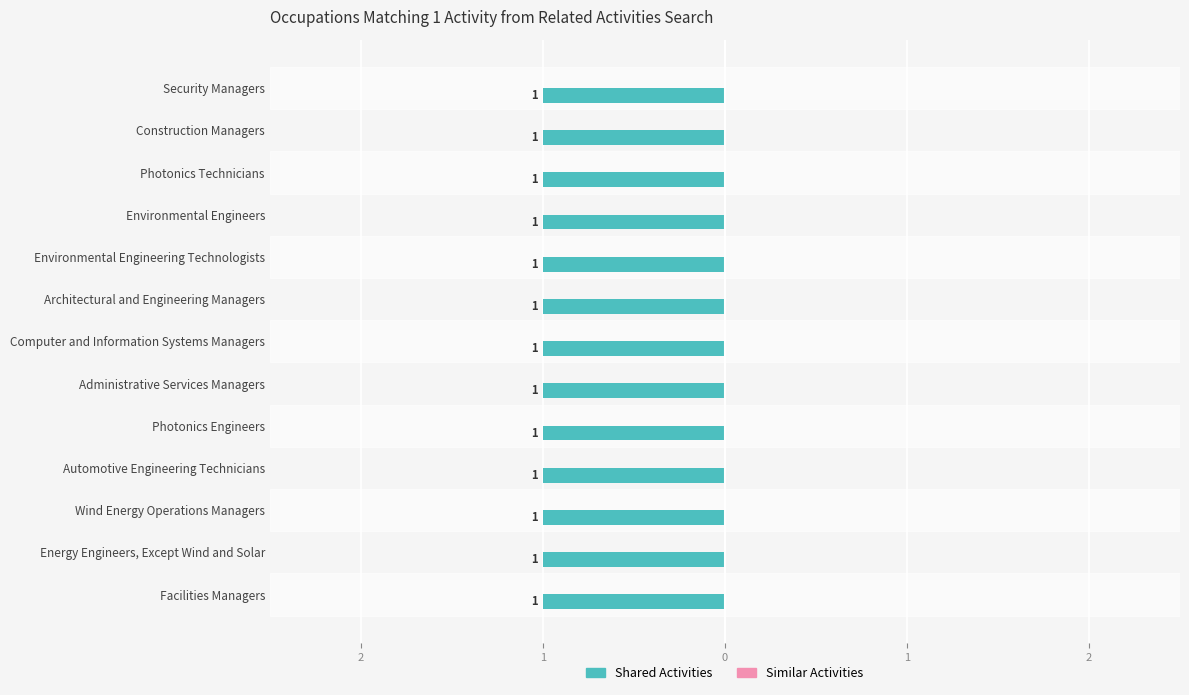

What is the label of the 12th bar from the left?

Construction Managers